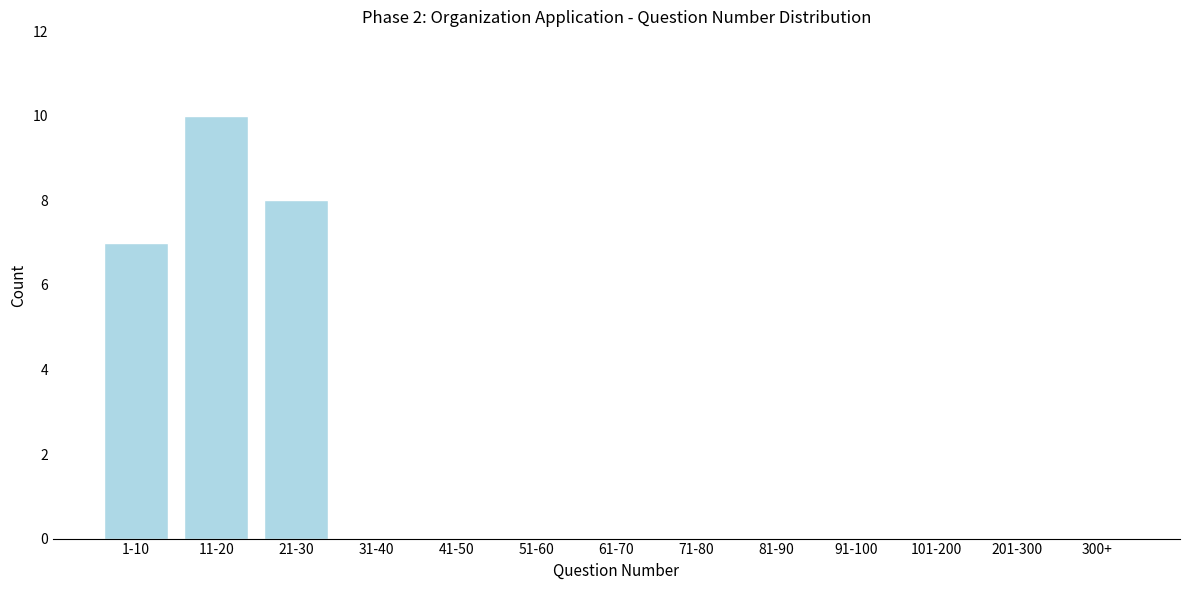

Reading right to left, transcribe all the data shown in this chart.

300+=0	201-300=0	101-200=0	91-100=0	81-90=0	71-80=0	61-70=0	51-60=0	41-50=0	31-40=0	21-30=8	11-20=10	1-10=7